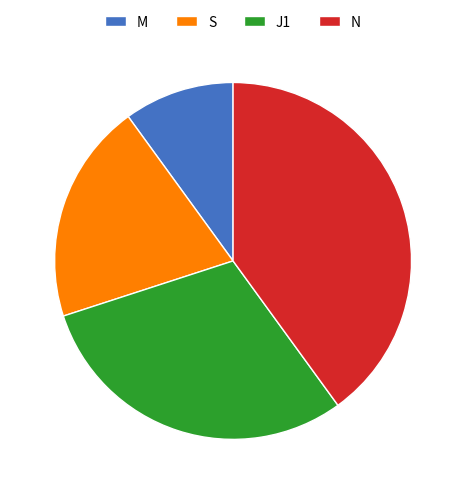

Approximately how many times larger is the value at S compared to N?

0.5